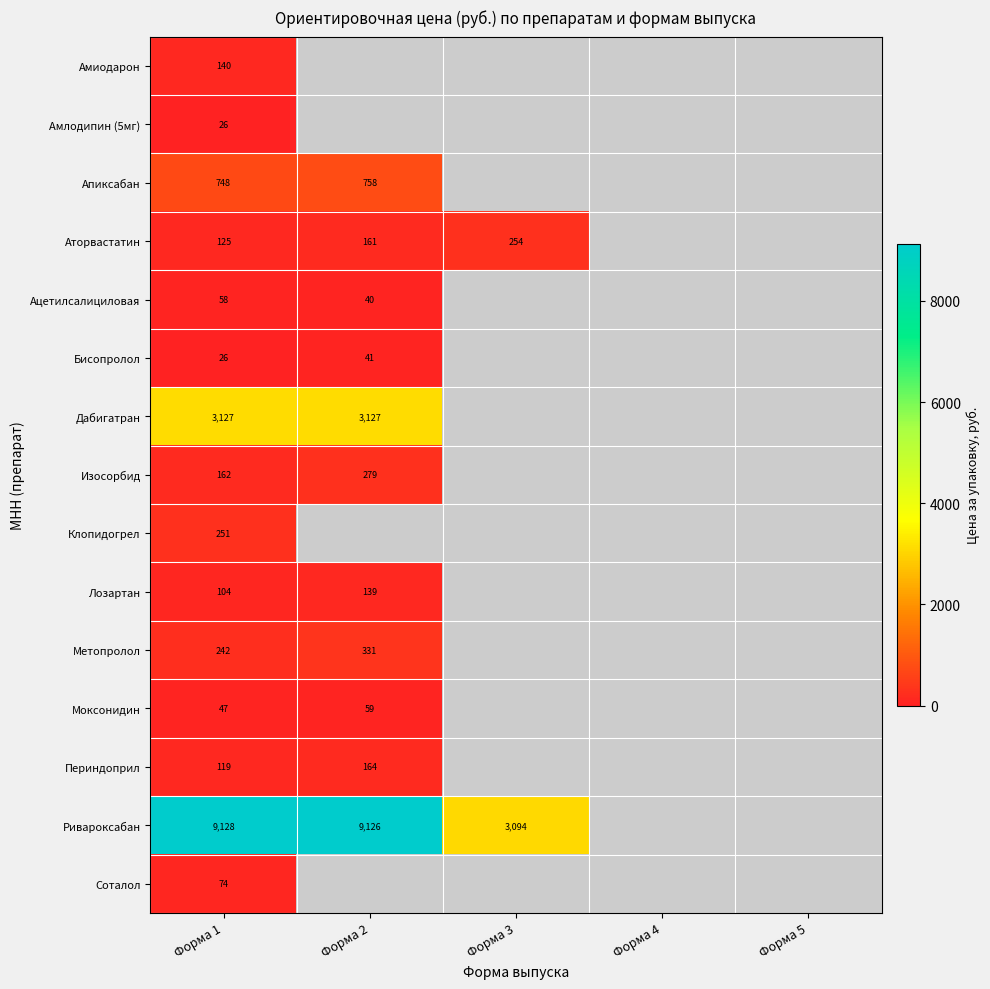

Is it true that Апиксабан equals 393.1 at Форма 2?

False